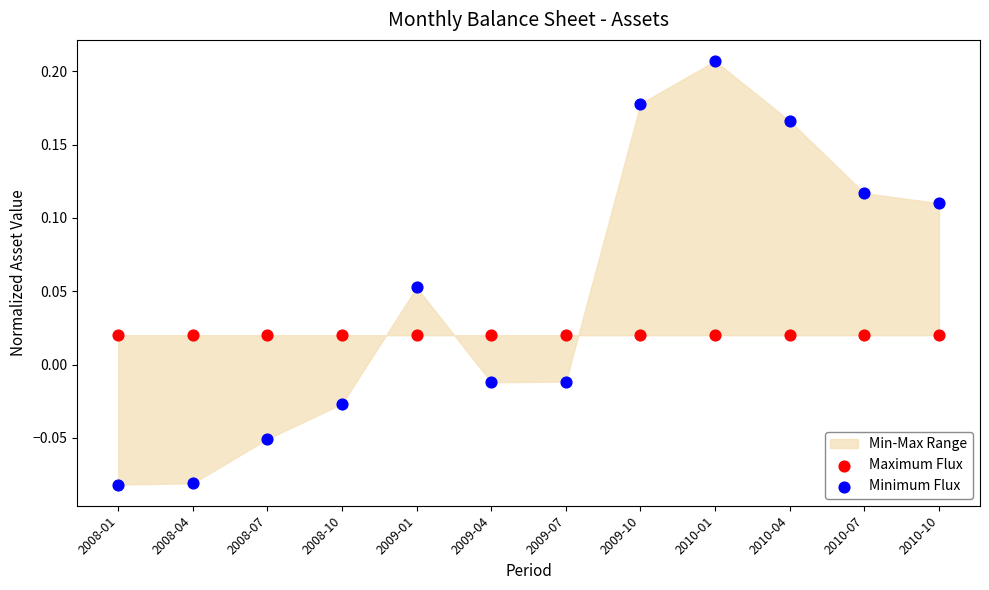

Which series reaches the maximum Y coordinate?

Minimum Flux